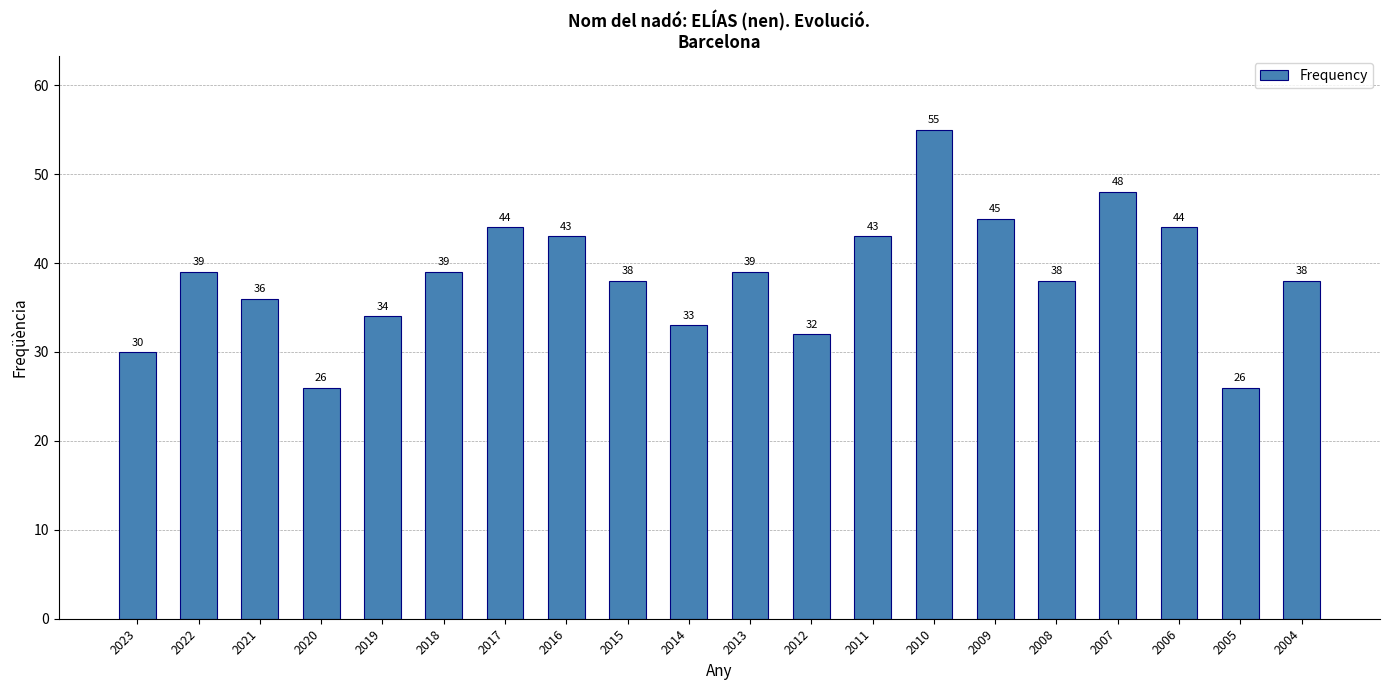

The chart shows a value of 38 at 2004. True or false?

True